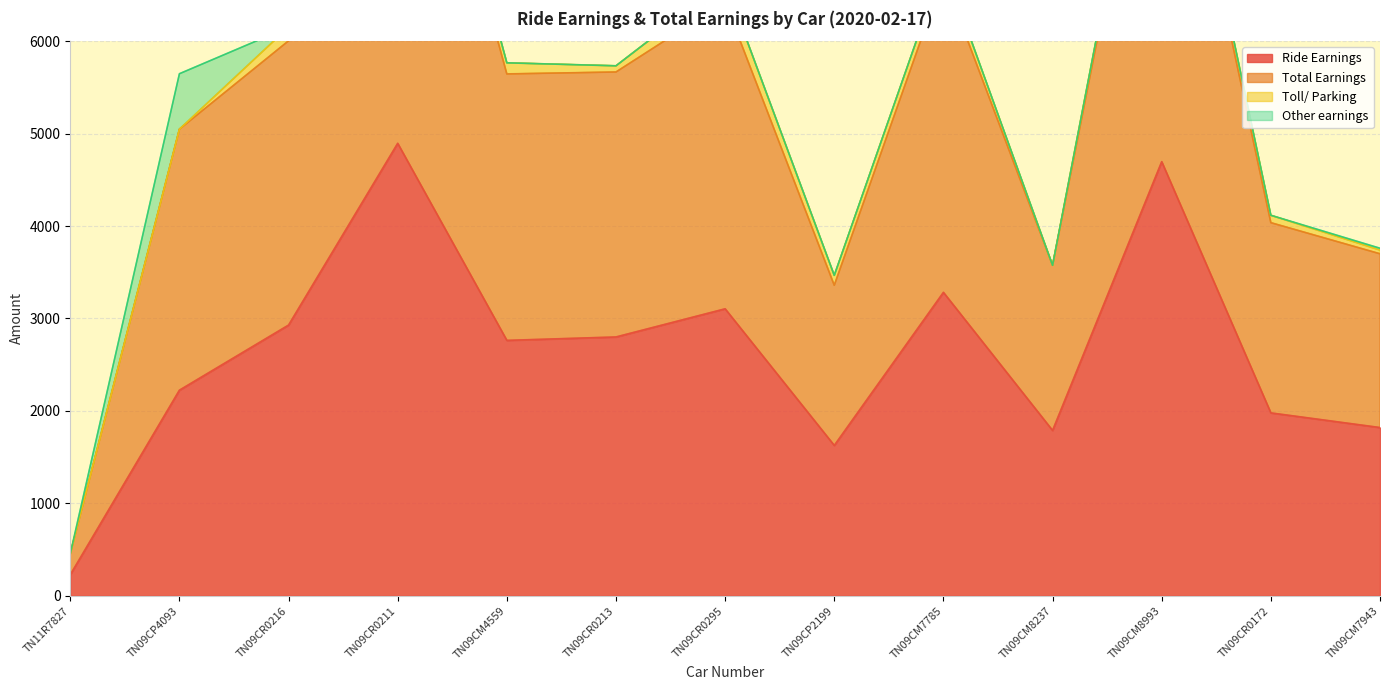

Is it true that Total Earnings equals 1792.4 at TN09CP2199?

False